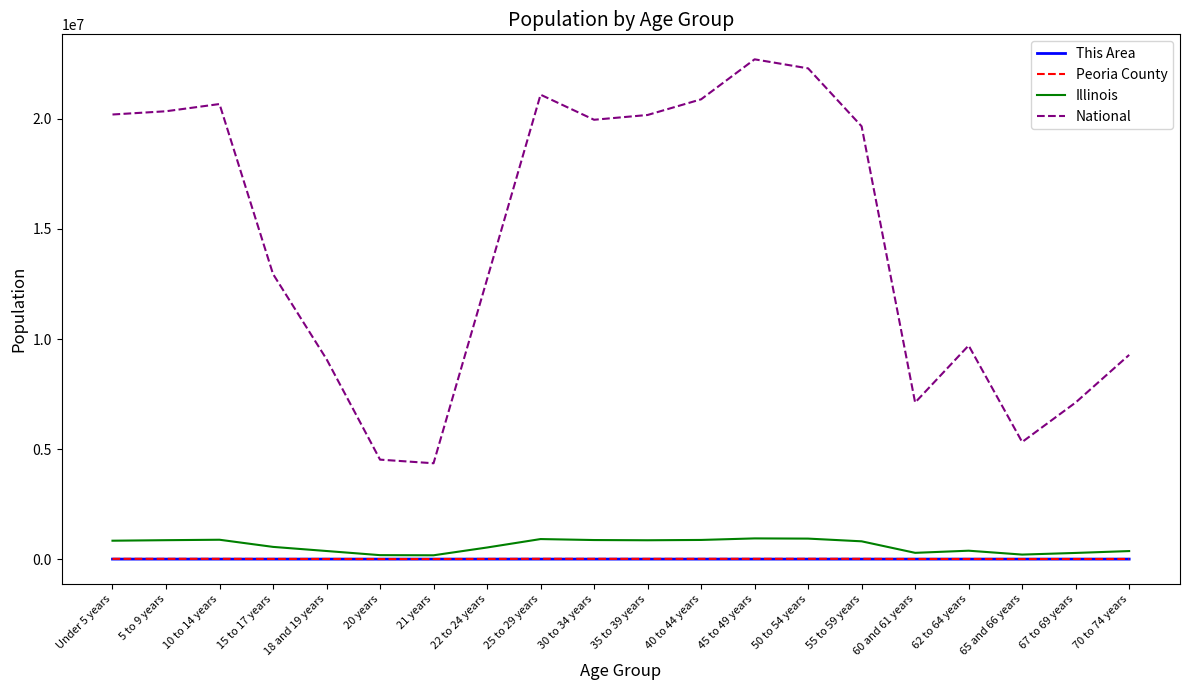

True or false: This Area and National cross at least once.

False